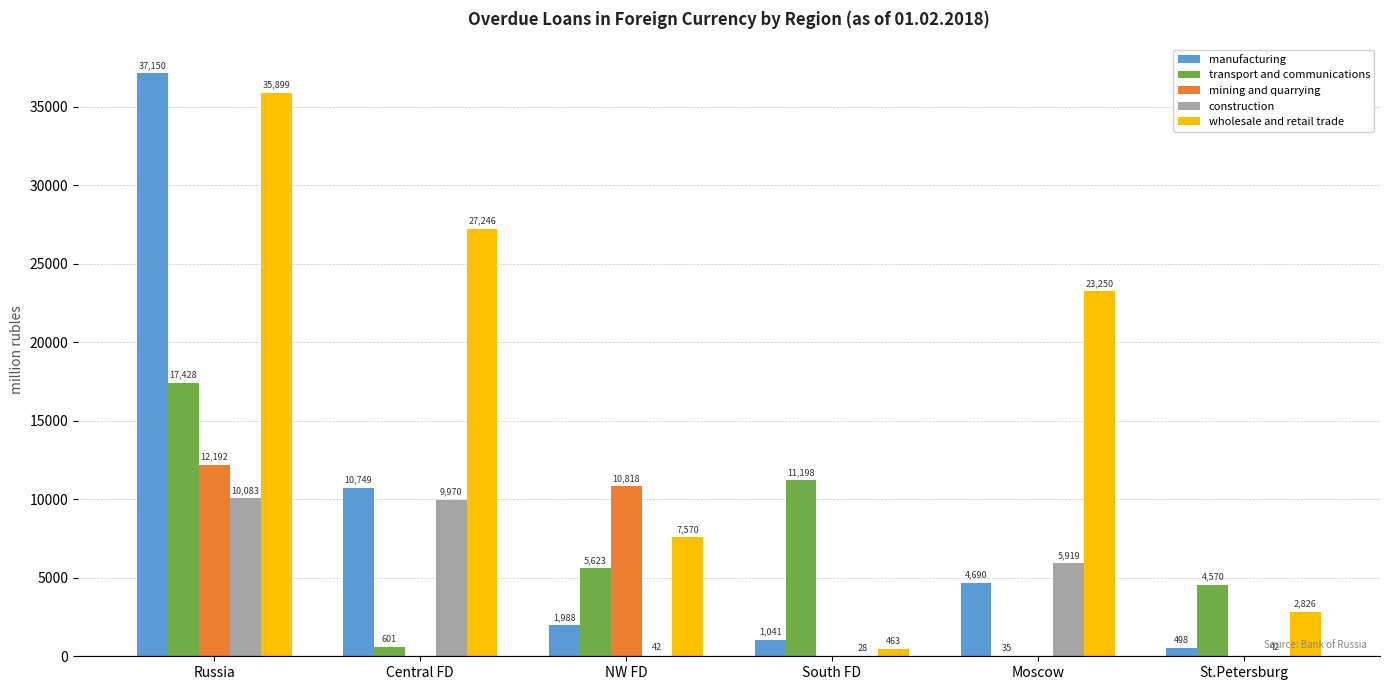

What is the sum of all construction values?

26084